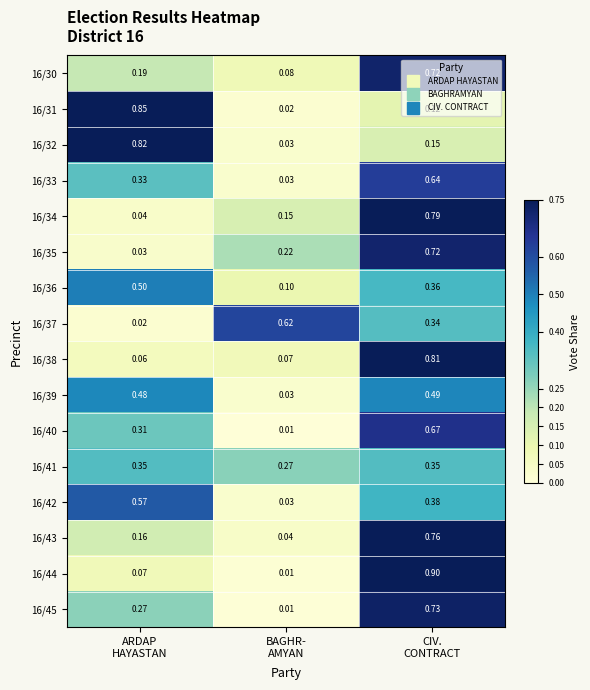

How many categories are shown in the chart?

3